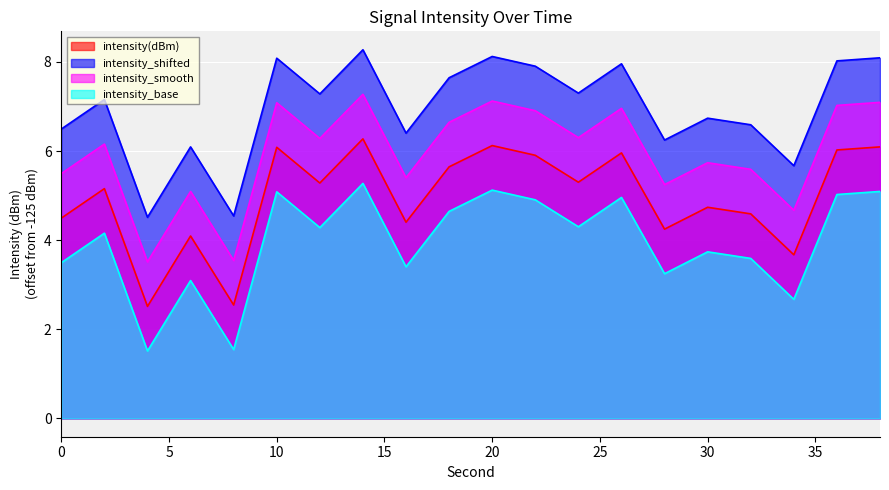

Read the intensity_shifted value at 4.

4.5